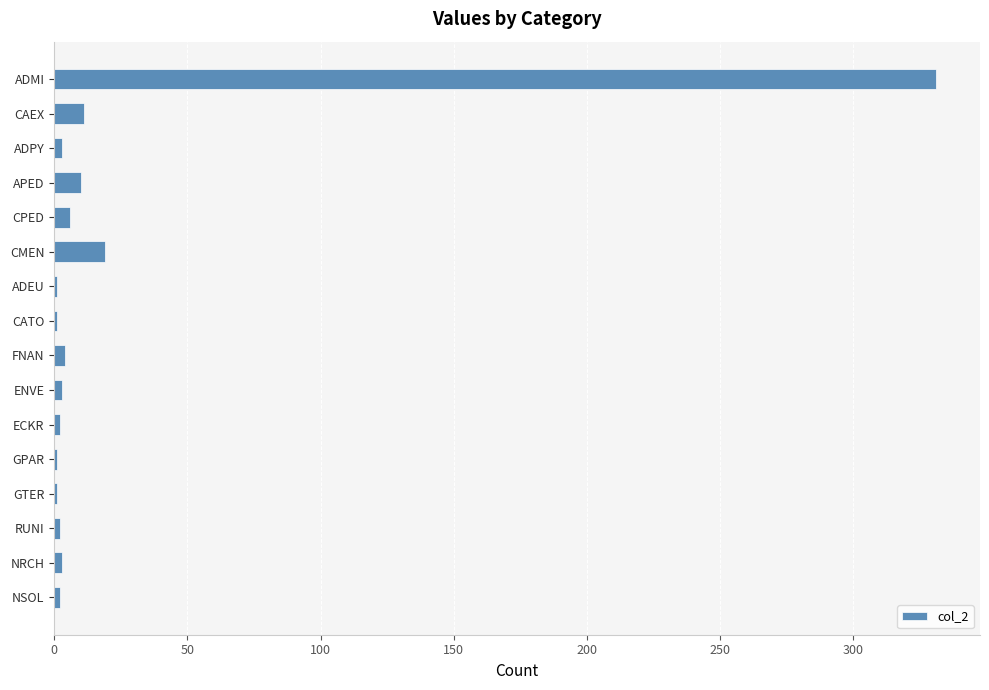

Does the chart contain stacked bars?

No